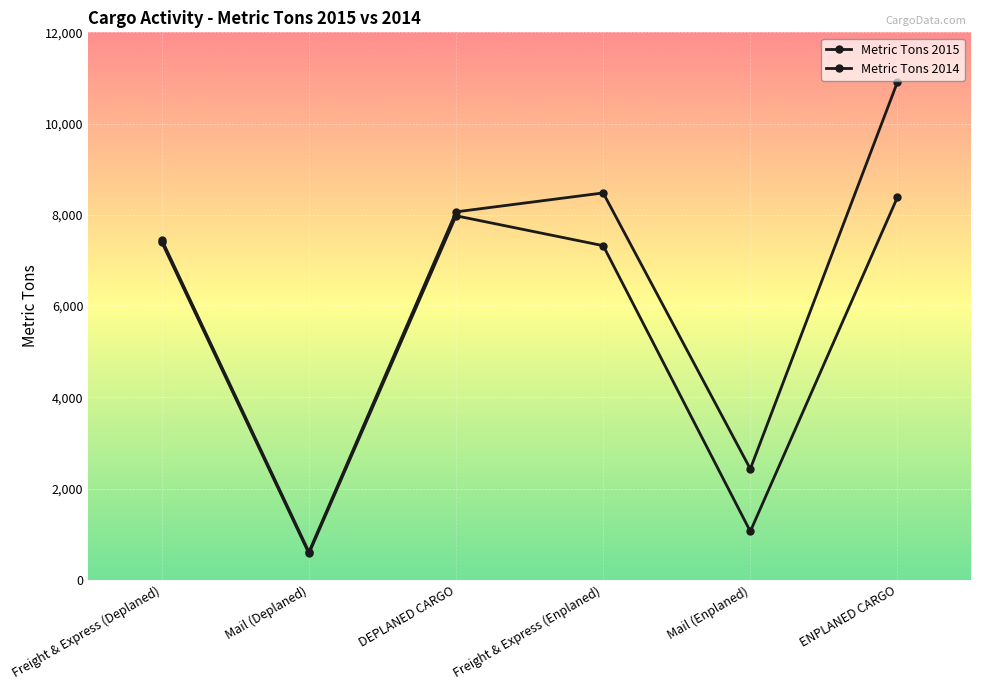

True or false: Metric Tons 2015 and Metric Tons 2014 intersect in this chart.

False